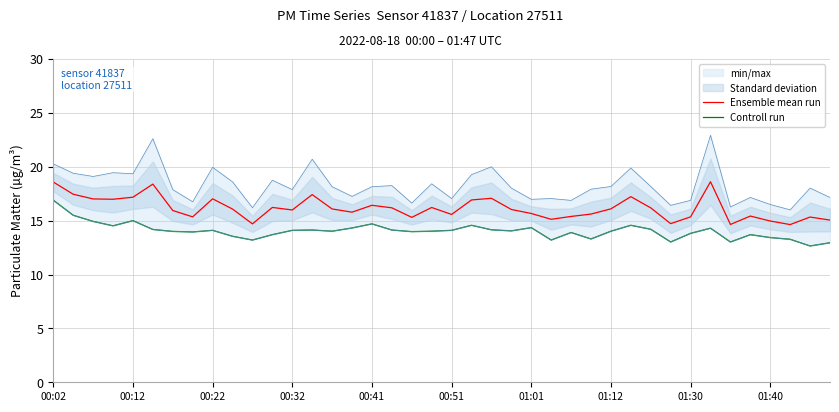

Between 15 and 37, which series saw the biggest shift?

Ensemble mean run